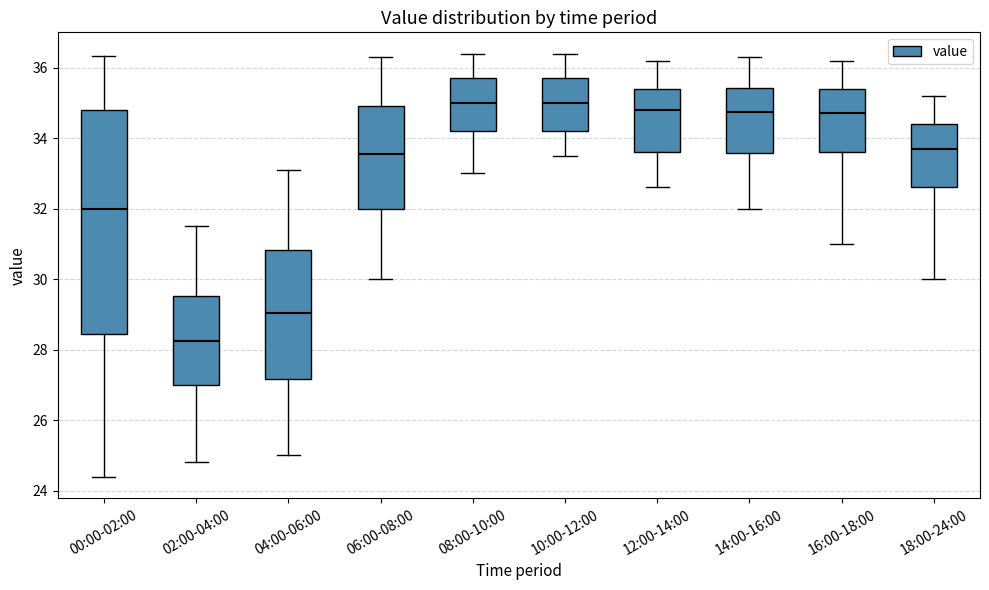

Where is the upper edge of the box for 04:00-06:00 on the y-axis? The values are not printed on the chart, so give them approximately, as read against the axis.

30.8